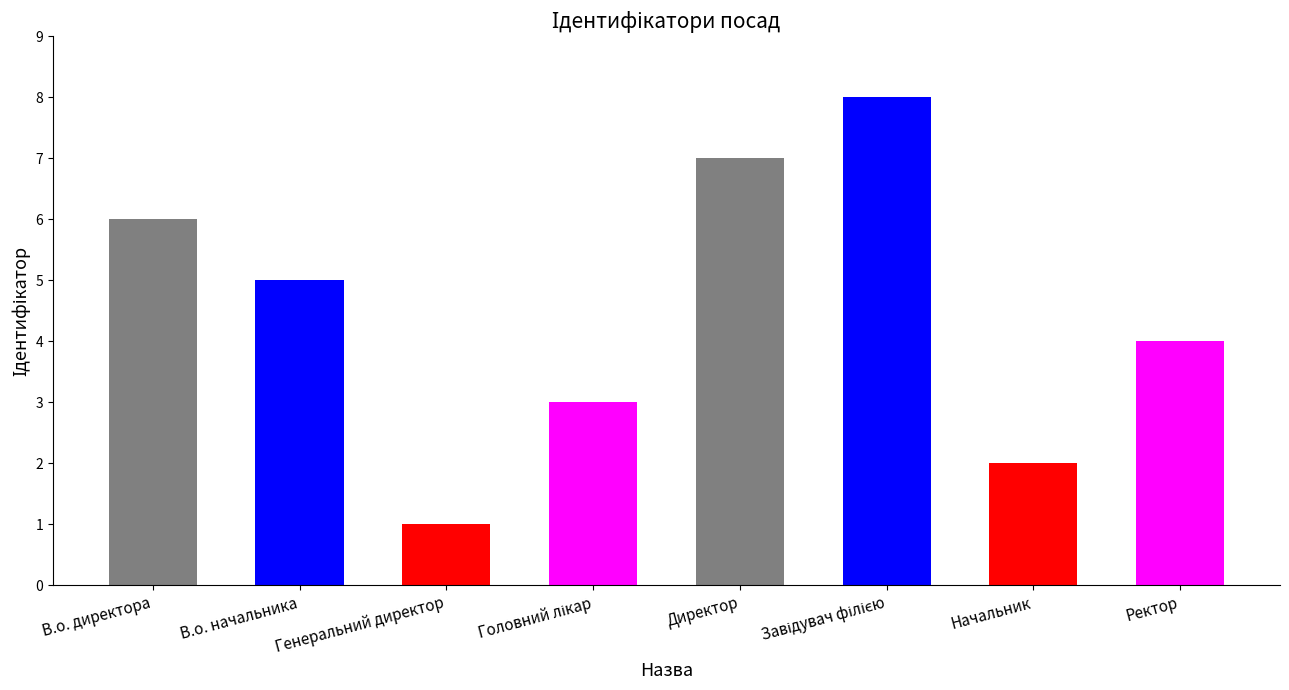

What is the ratio of the value at В.о. директора to the value at Директор?

0.9